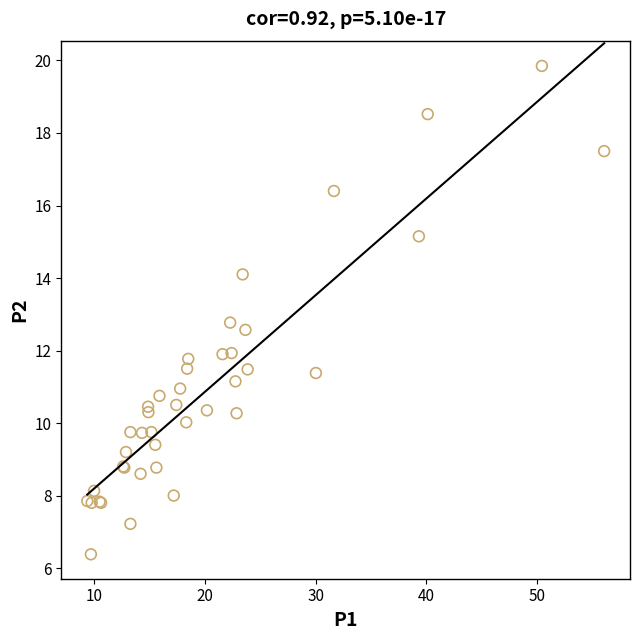

What Y value in the scatter plot is closest to 13?

12.8